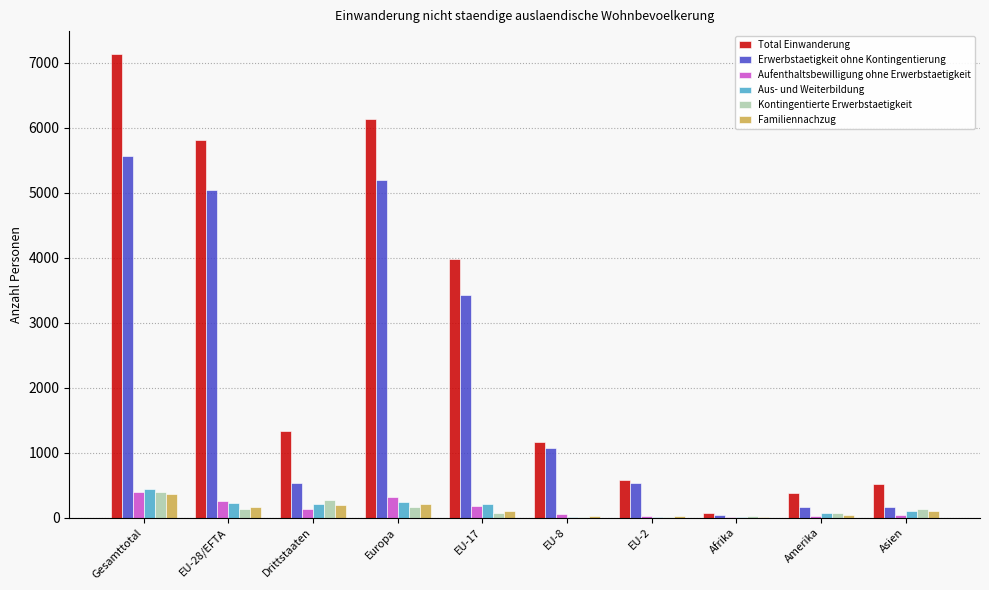

What is the sum of all Total Einwanderung values?

27095